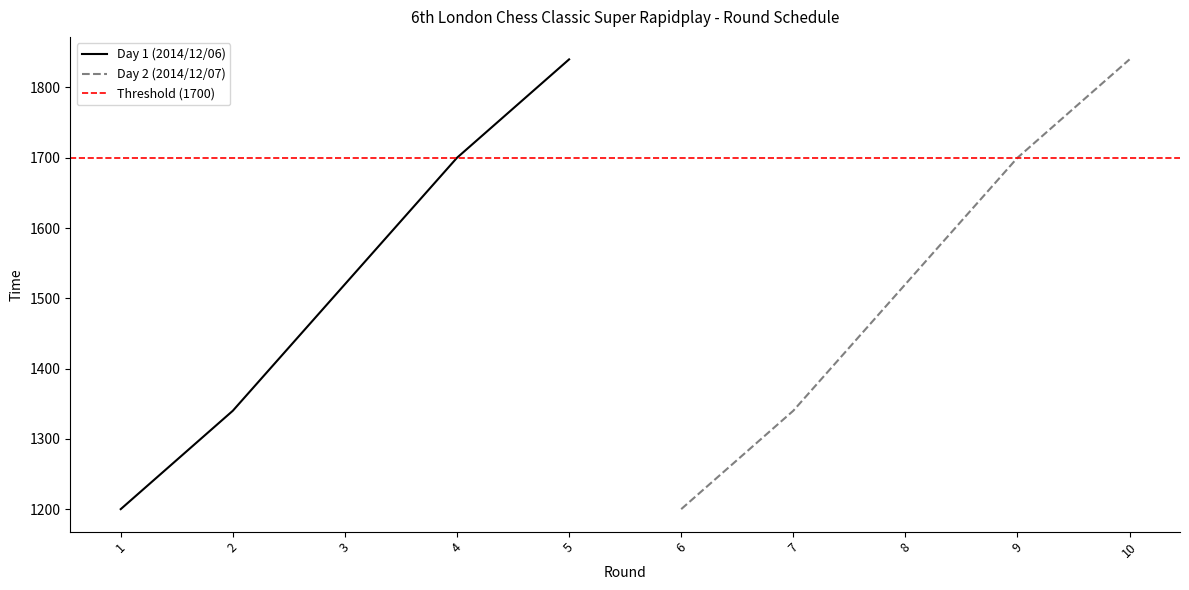

What is the difference between the values at 5 and 3?

320